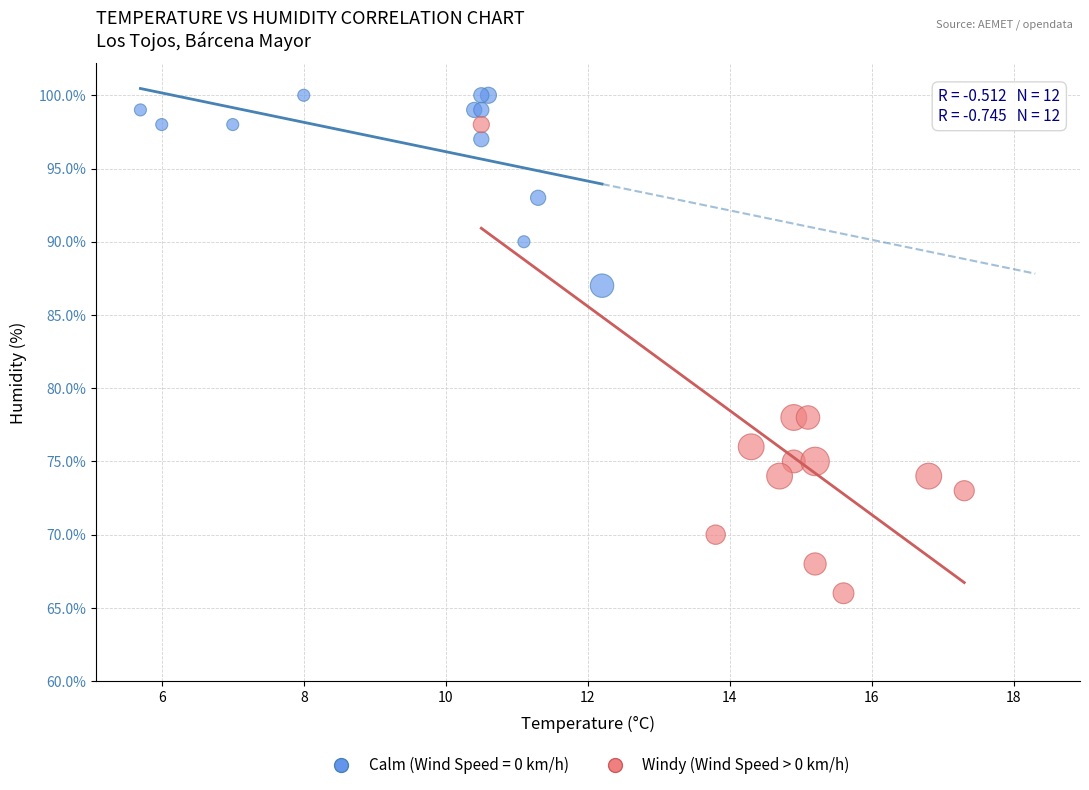

Which series contains the highest Y value?

Calm (Wind Speed = 0 km/h)